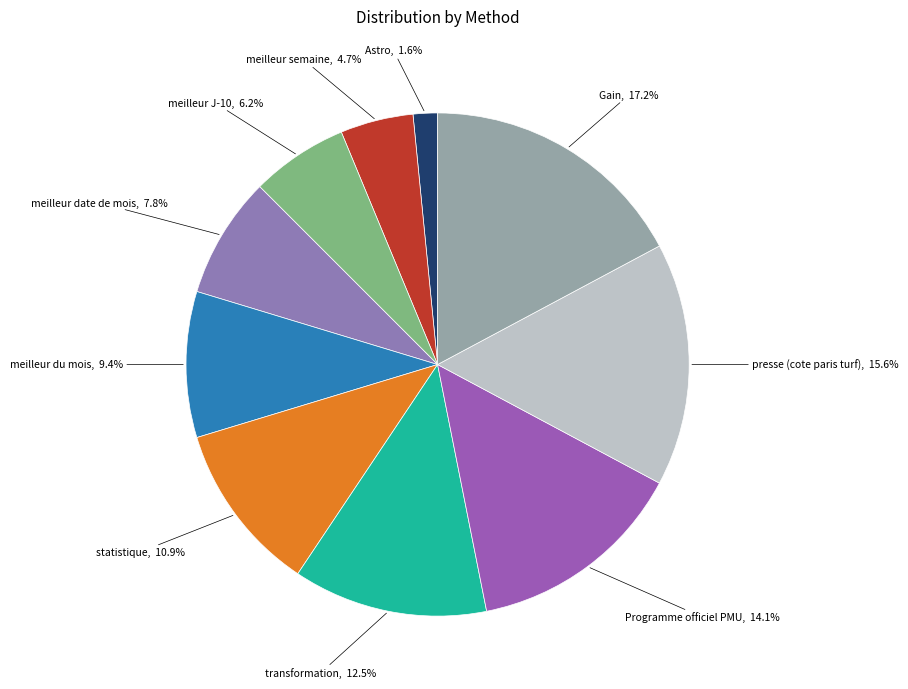

To the nearest percent, what is the average slice percentage?

10%